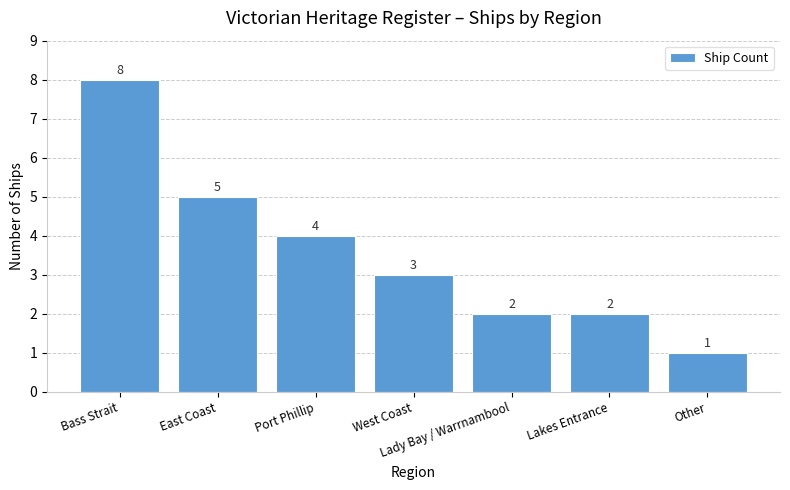

The value at Lady Bay / Warrnambool is 3. True or false?

False